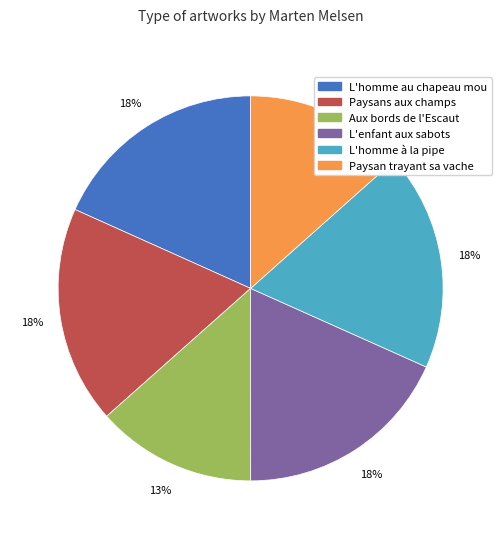

To the nearest percent, what is the difference between the Paysan trayant sa vache and Paysans aux champs slice percentages?

5%